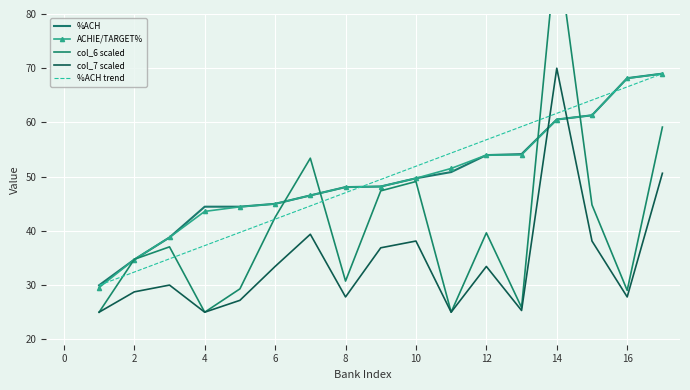

True or false: col_7 scaled and %ACH intersect in this chart.

True